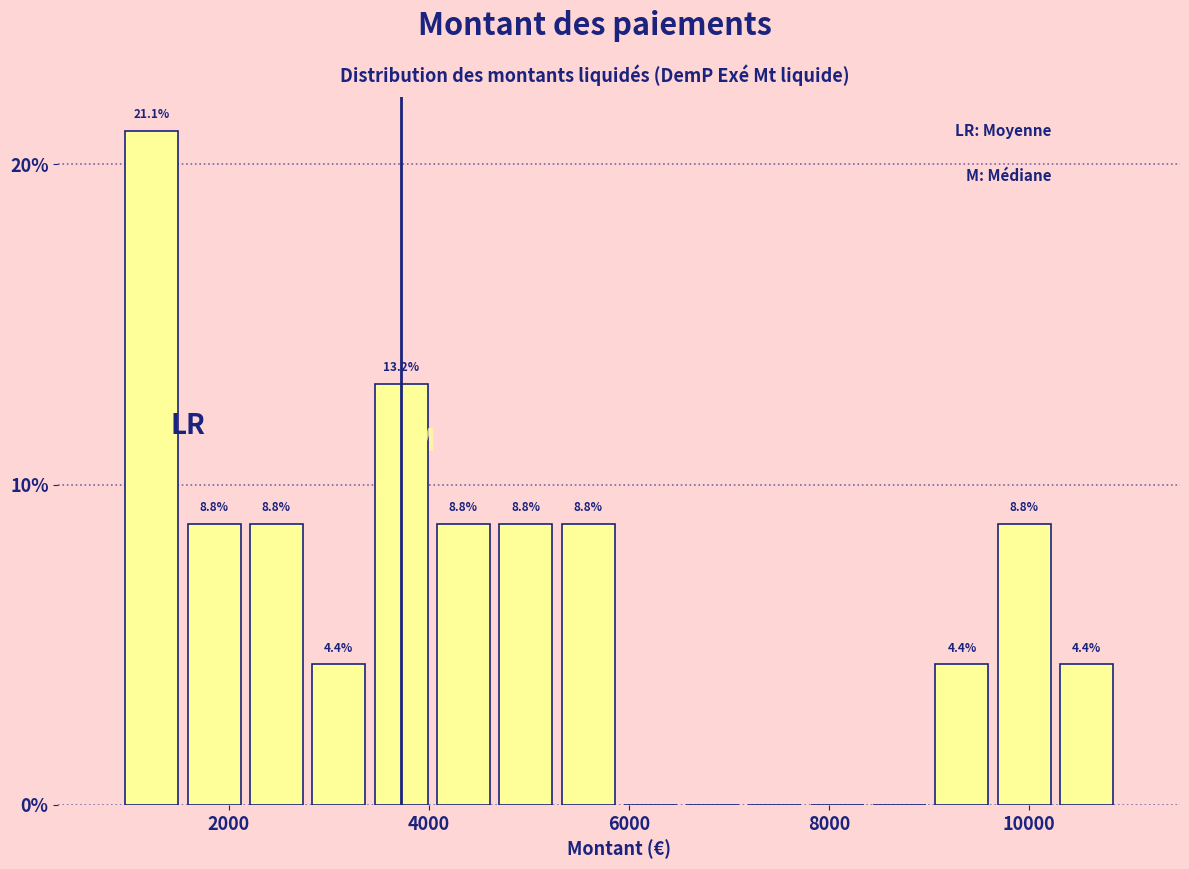

Read against the x-axis, roughly where is the centre of the tallest bar?

1200